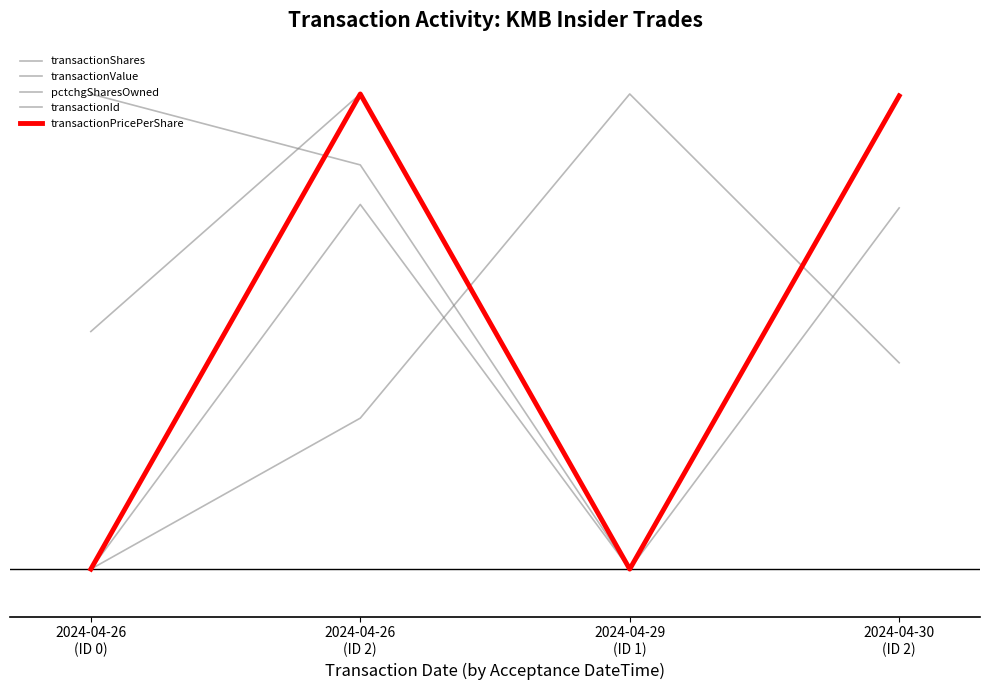

What are all the series names shown in the legend?

transactionShares, transactionValue, pctchgSharesOwned, transactionId, transactionPricePerShare